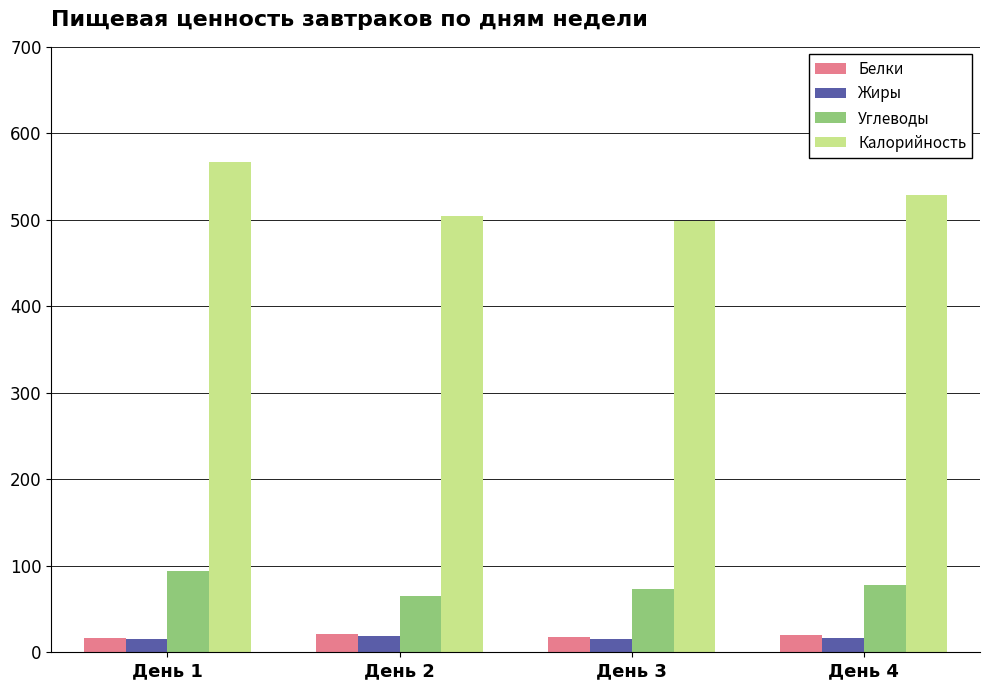

Is the value of Белки at День 3 greater than the value of Углеводы at День 3?

No